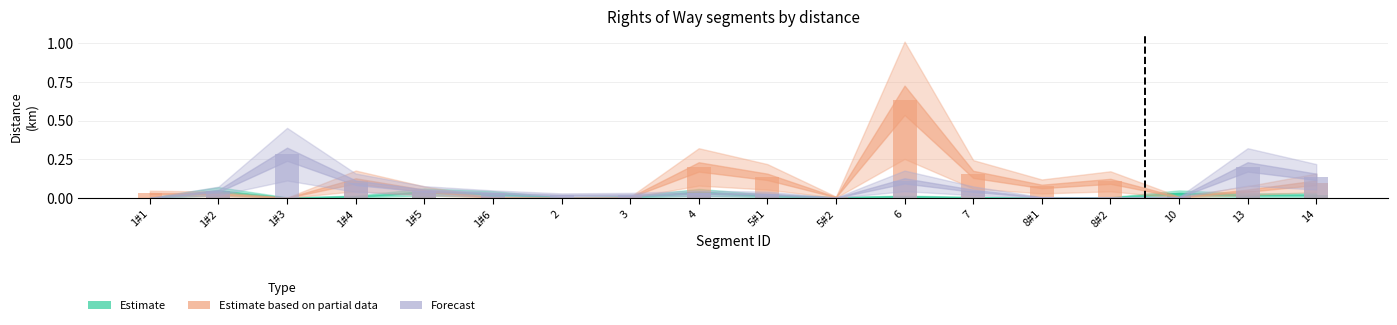

What is the label of the 7th bar from the right?

6